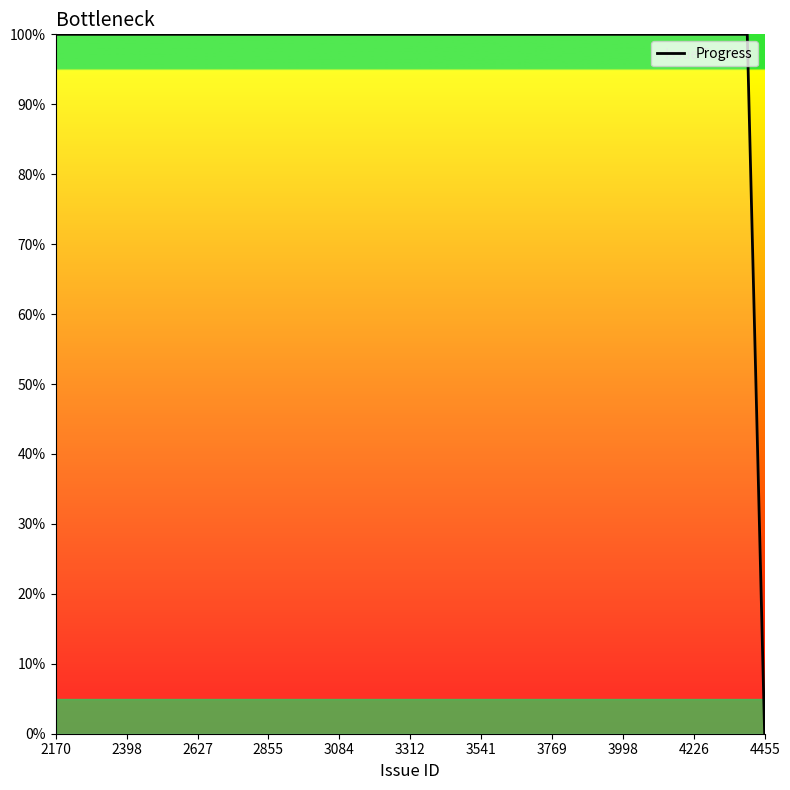

What is the difference between the maximum and minimum values?

100